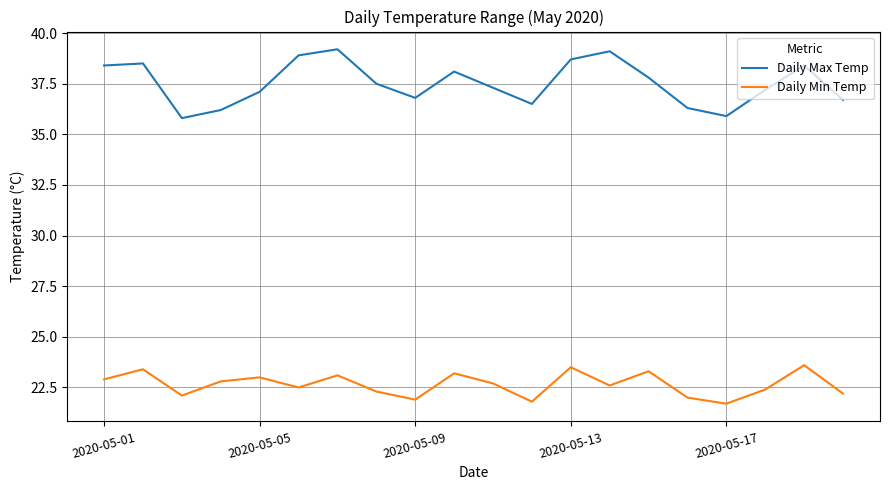

What is the highest value of the Daily Max Temp series?

39.2